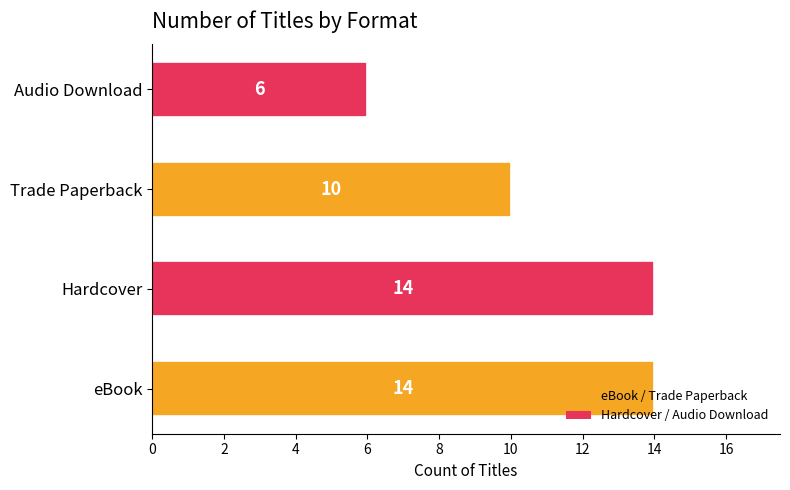

What is the difference between the second highest and second lowest values?

4